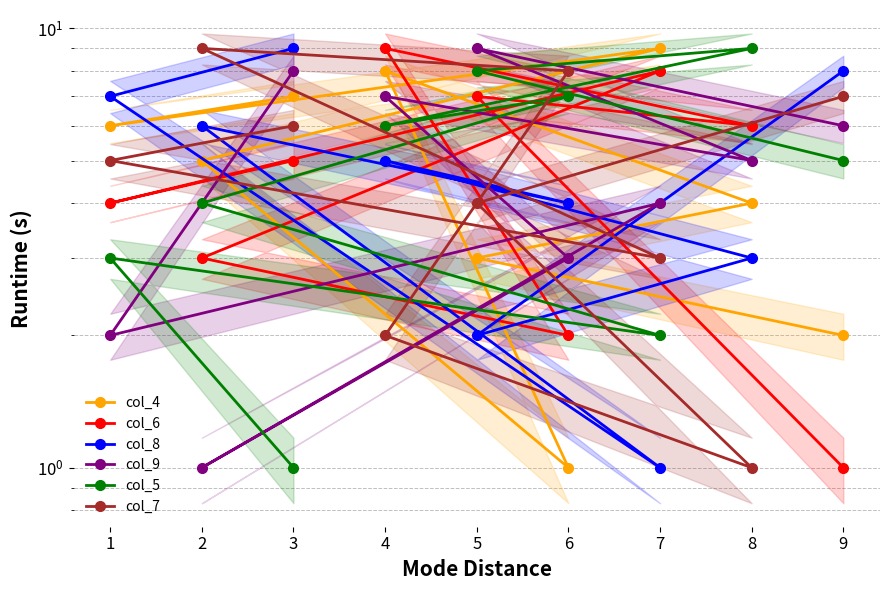

After their last crossing, which series has the higher values: col_5 or col_9?

col_9